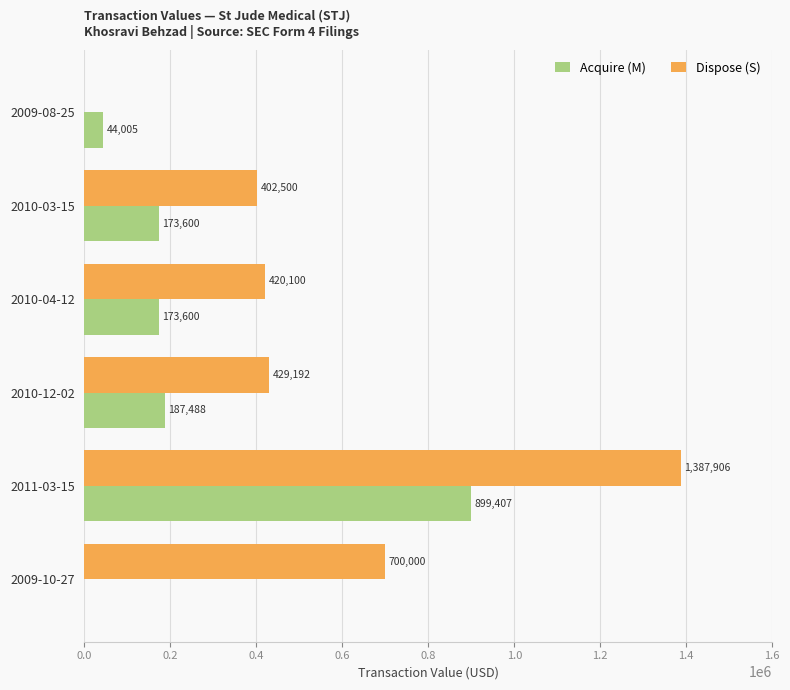

The Acquire (M) series shows 0 at 2009-10-27. True or false?

True